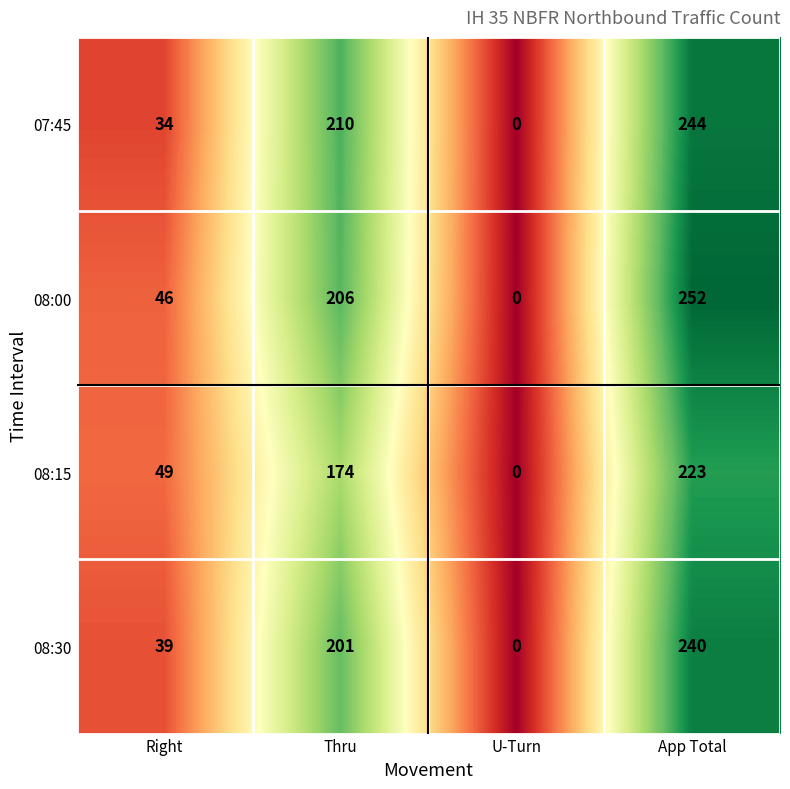

Reading left to right, list all the values displayed in this chart.

07:45: 34	210	0	244
08:00: 46	206	0	252
08:15: 49	174	0	223
08:30: 39	201	0	240